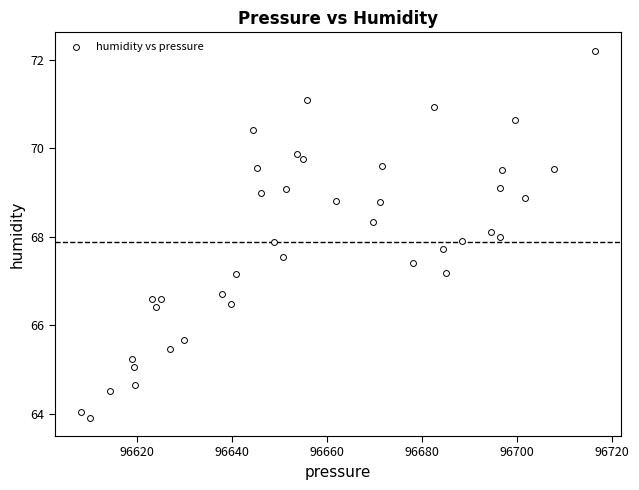

What is the range of X values (max minus min)?

108.3